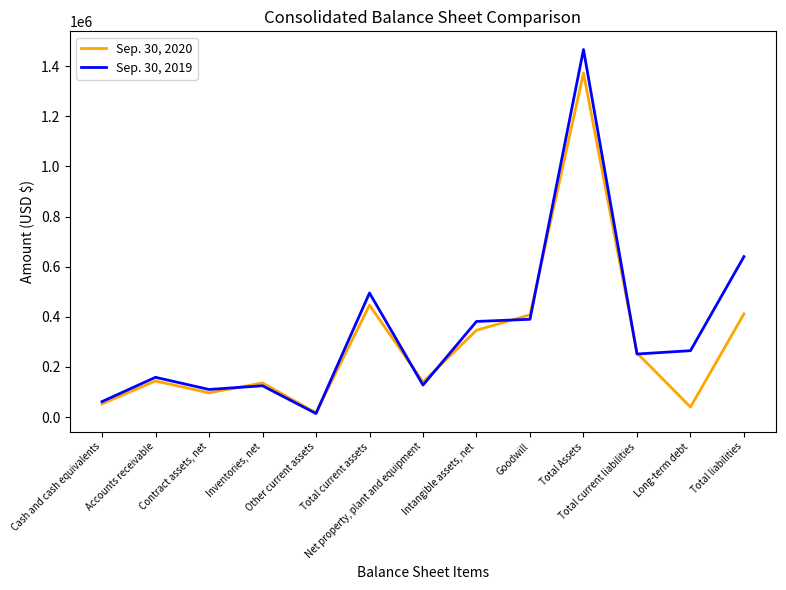

At which label does Sep. 30, 2019 first exceed 251635?

Total current assets